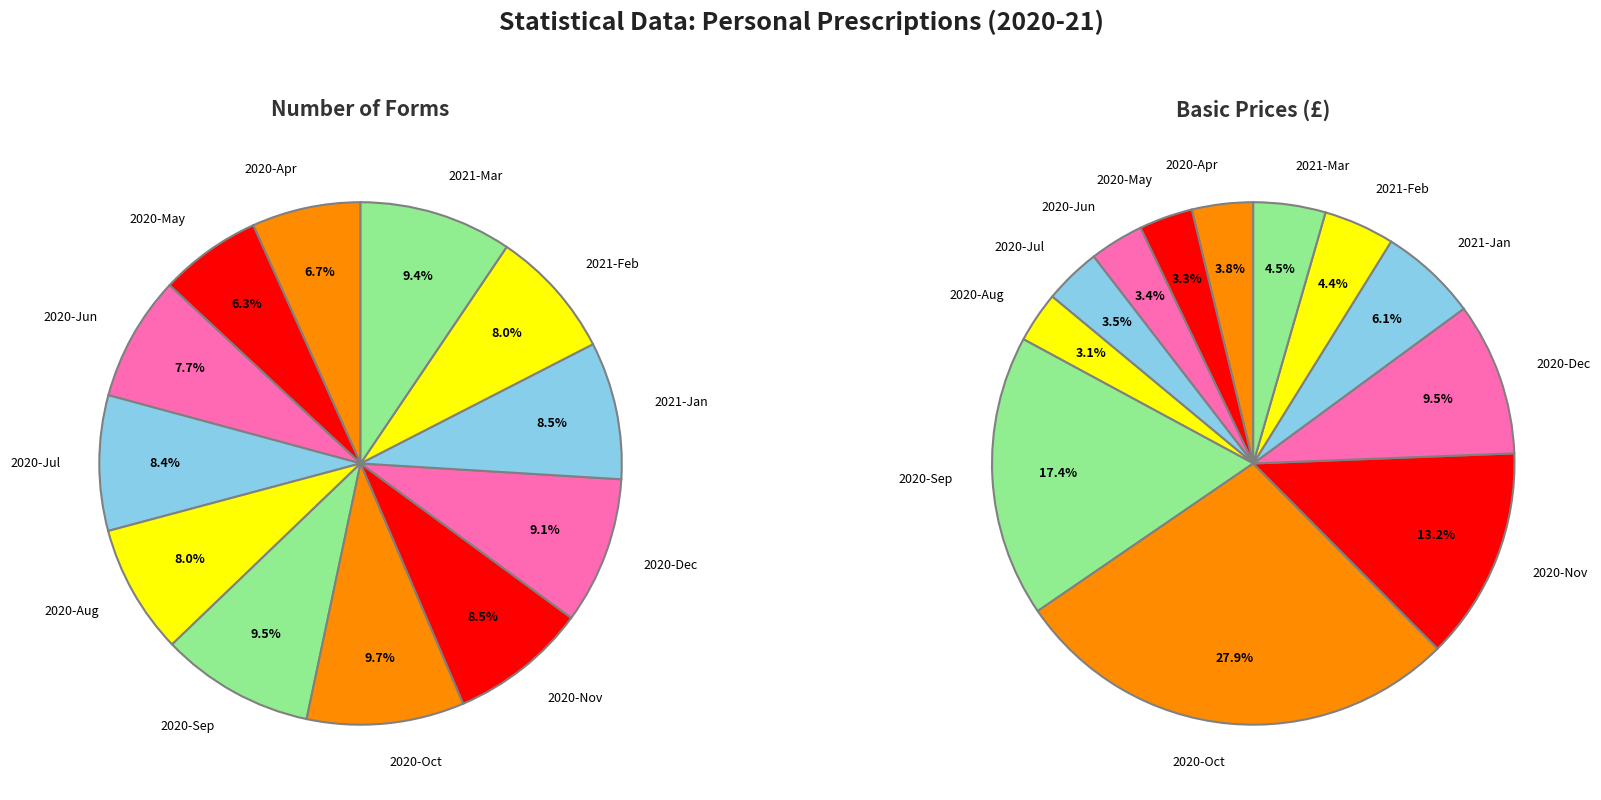

Which series has the widest spread of values?

basic_prices